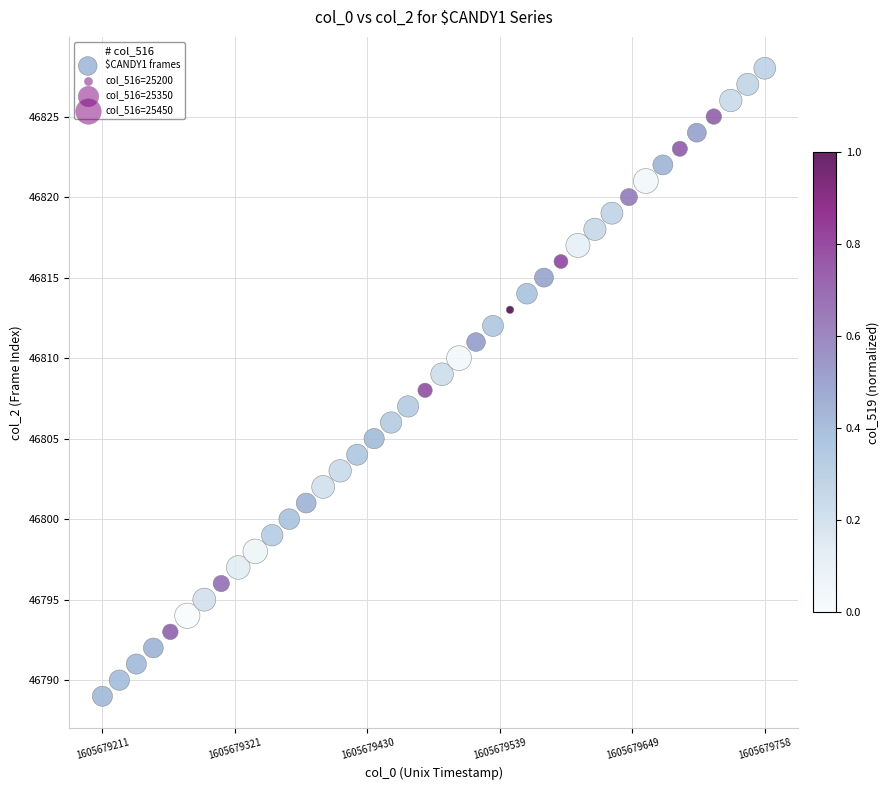

What is the range of Y values (max minus min)?

39